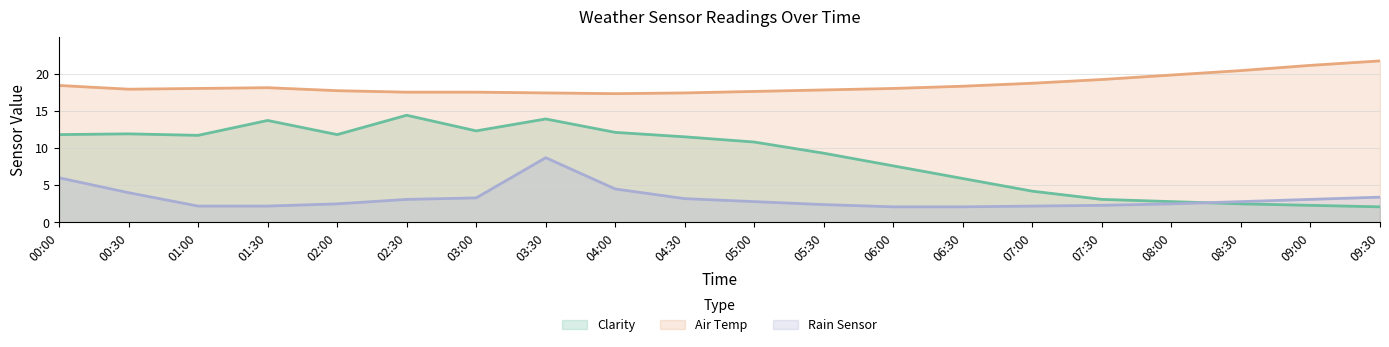

How many lines are shown in the chart?

3